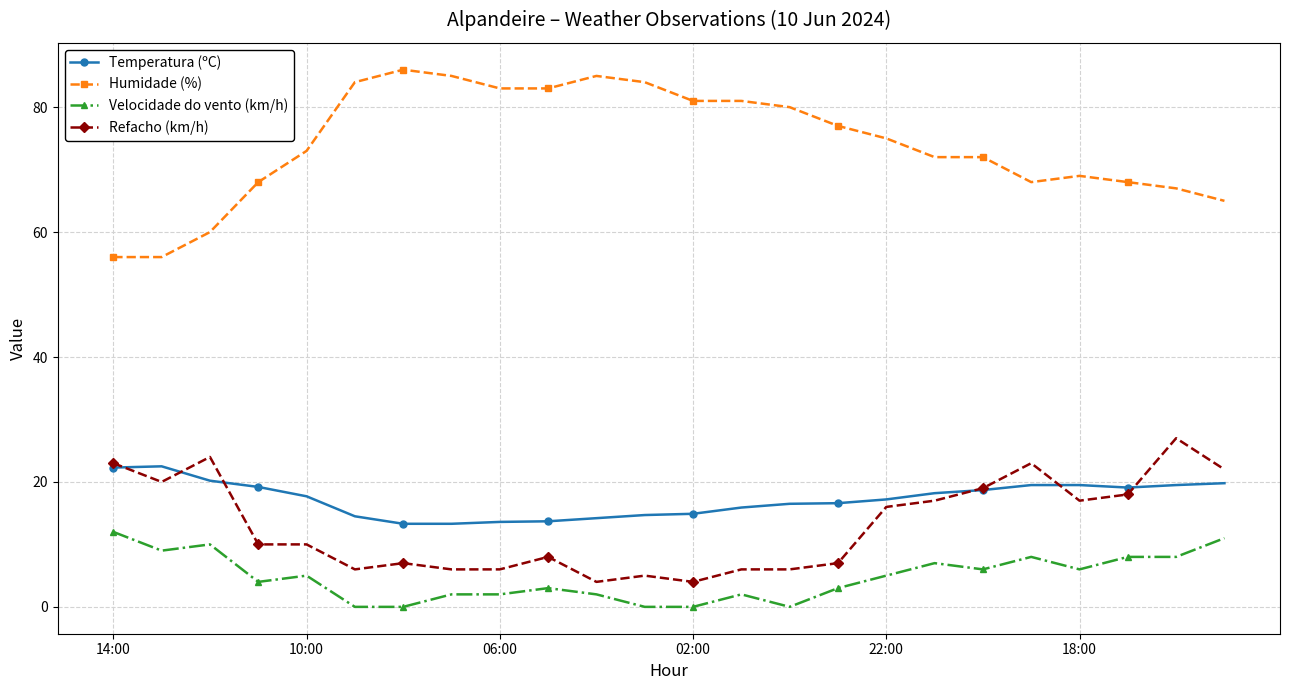

True or false: Velocidade do vento (km/h) has more than 2 points higher than both neighbors.

True